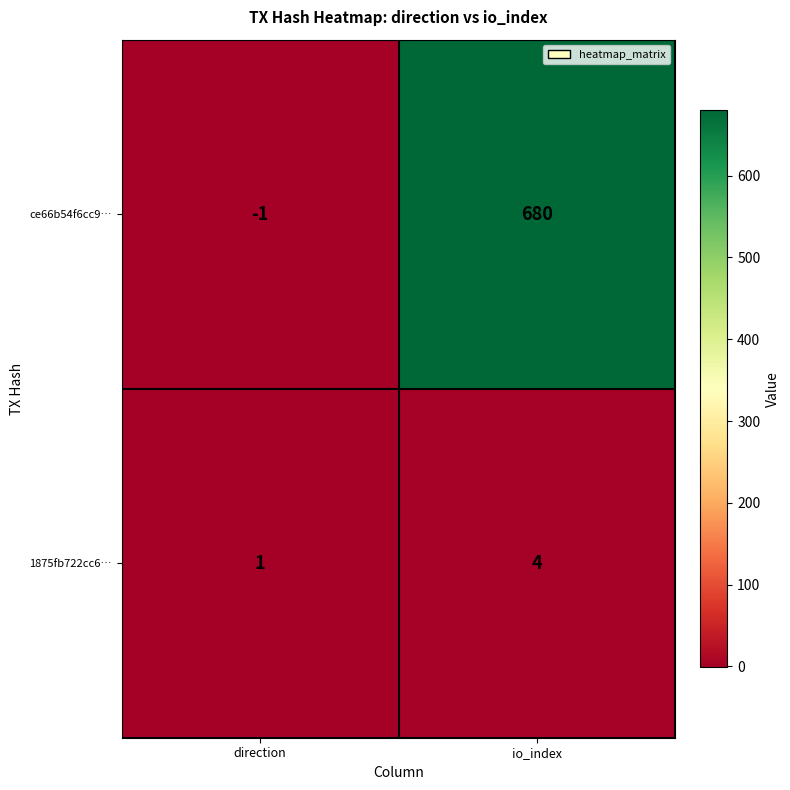

At direction, list the series in order from largest to smallest.

1875fb722cc6…, ce66b54f6cc9…